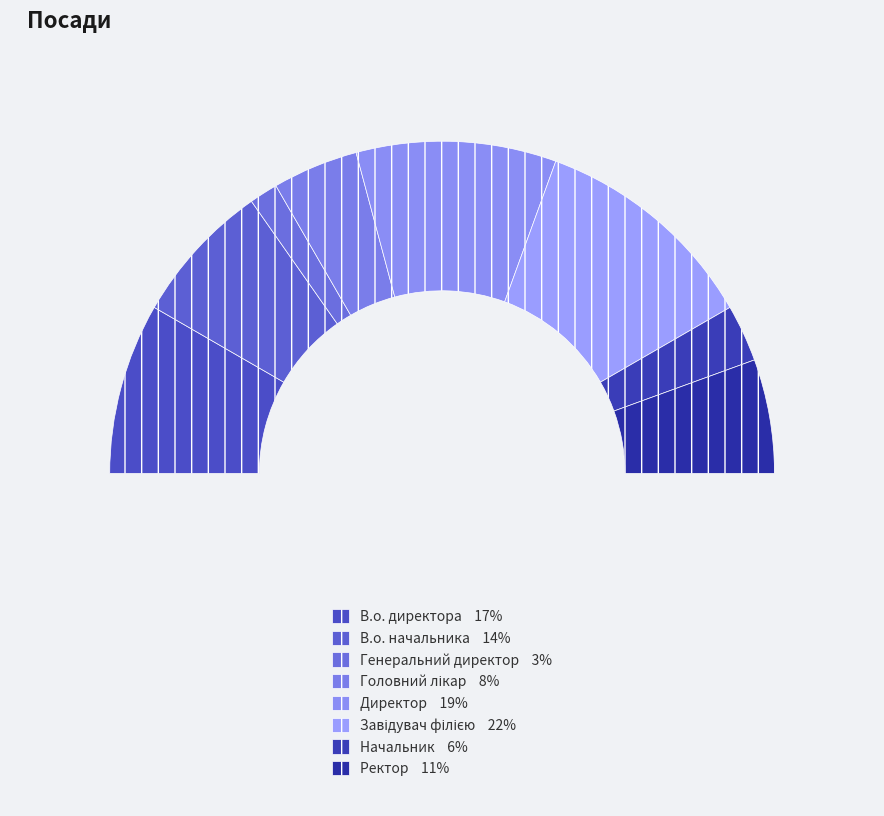

What is the smallest slice in the pie chart?

Генеральний директор